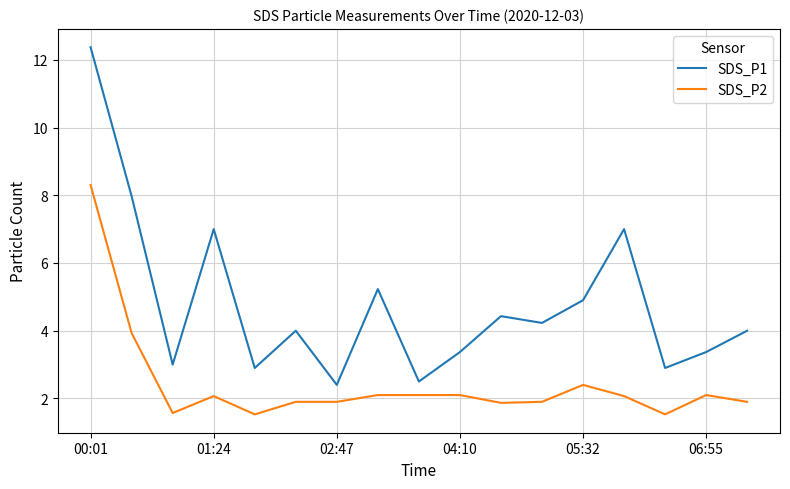

What is the minimum value shown in the chart?

1.5